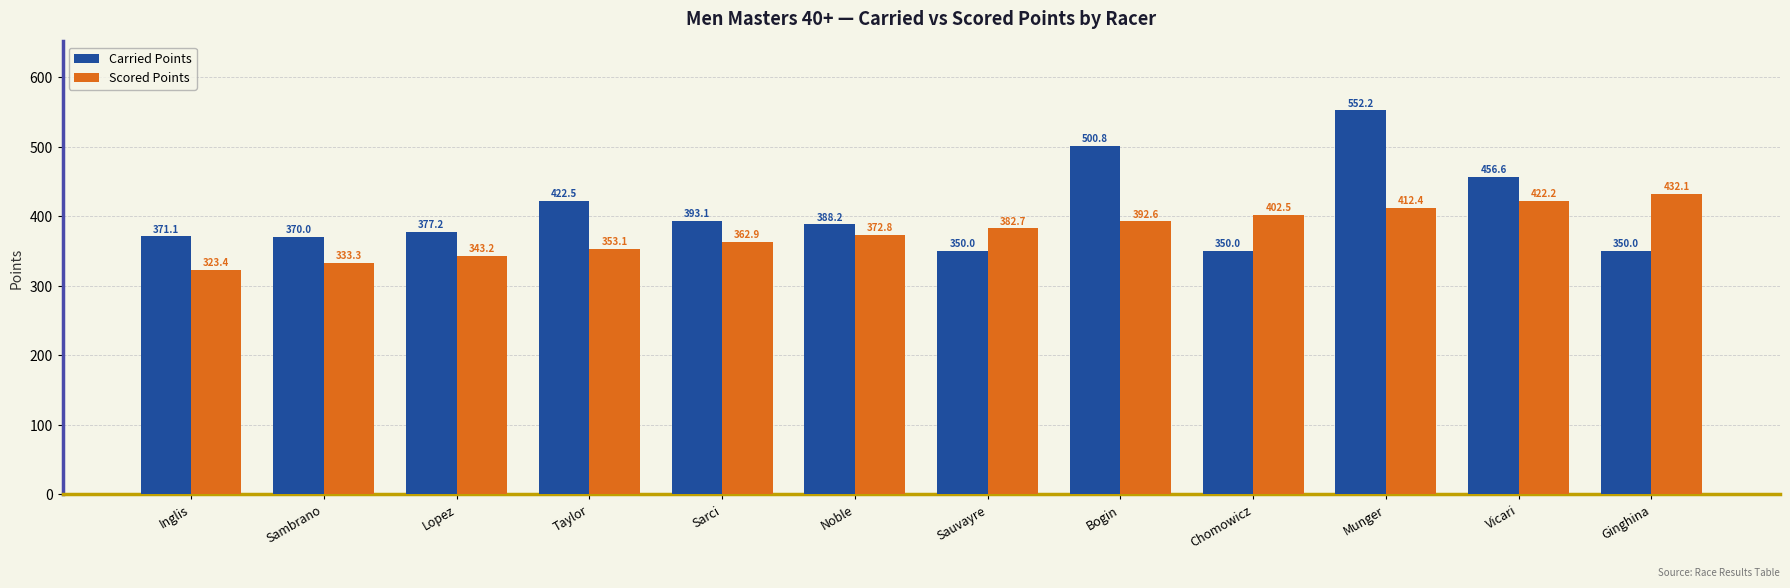

How many bars are there in each group?

2